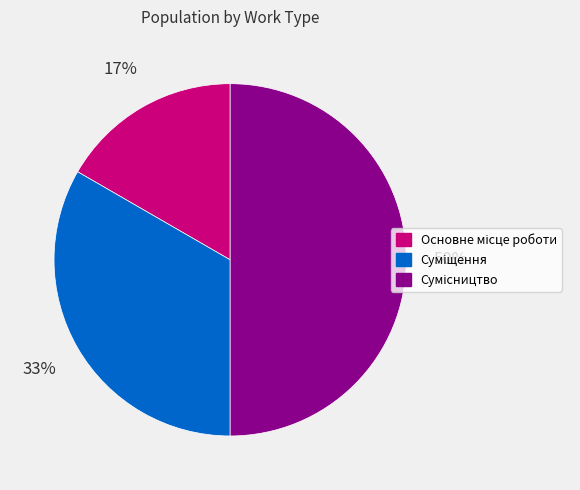

To the nearest percent, what is the difference between the largest and smallest slice percentages?

33%